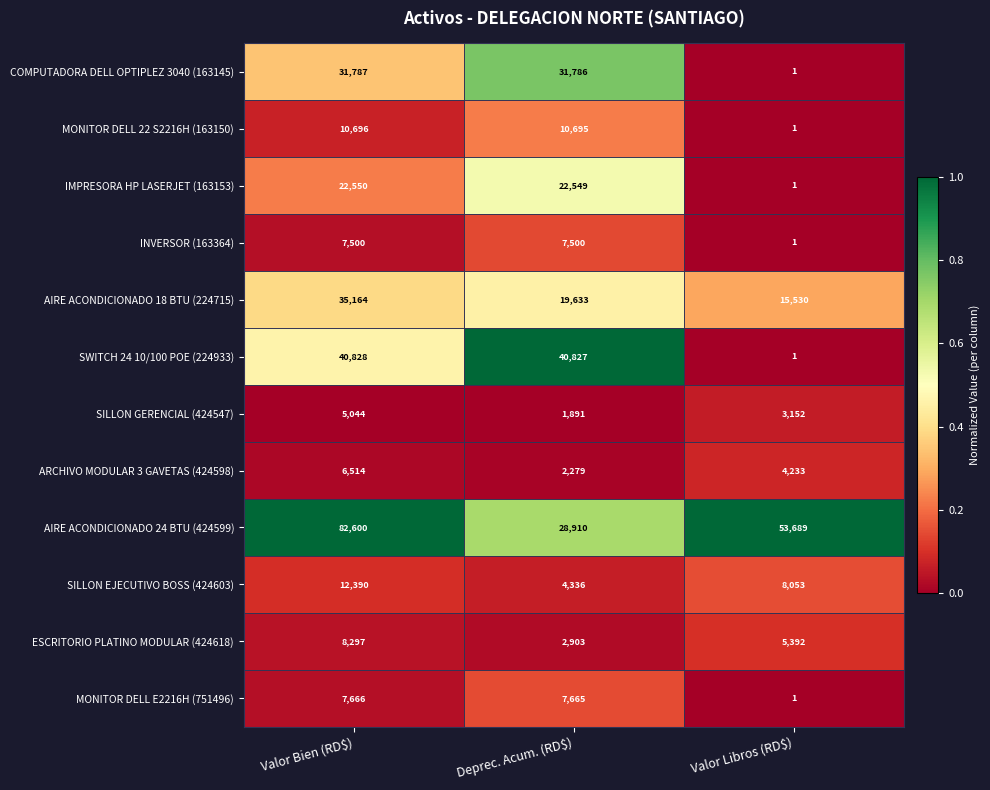

What is the average value of the COMPUTADORA DELL OPTIPLEZ 3040 (163145) series?

21191